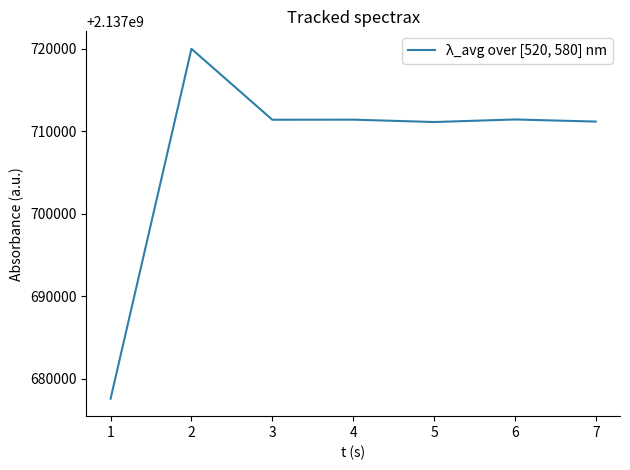

What is the change in value from 1 to 3?

+33790